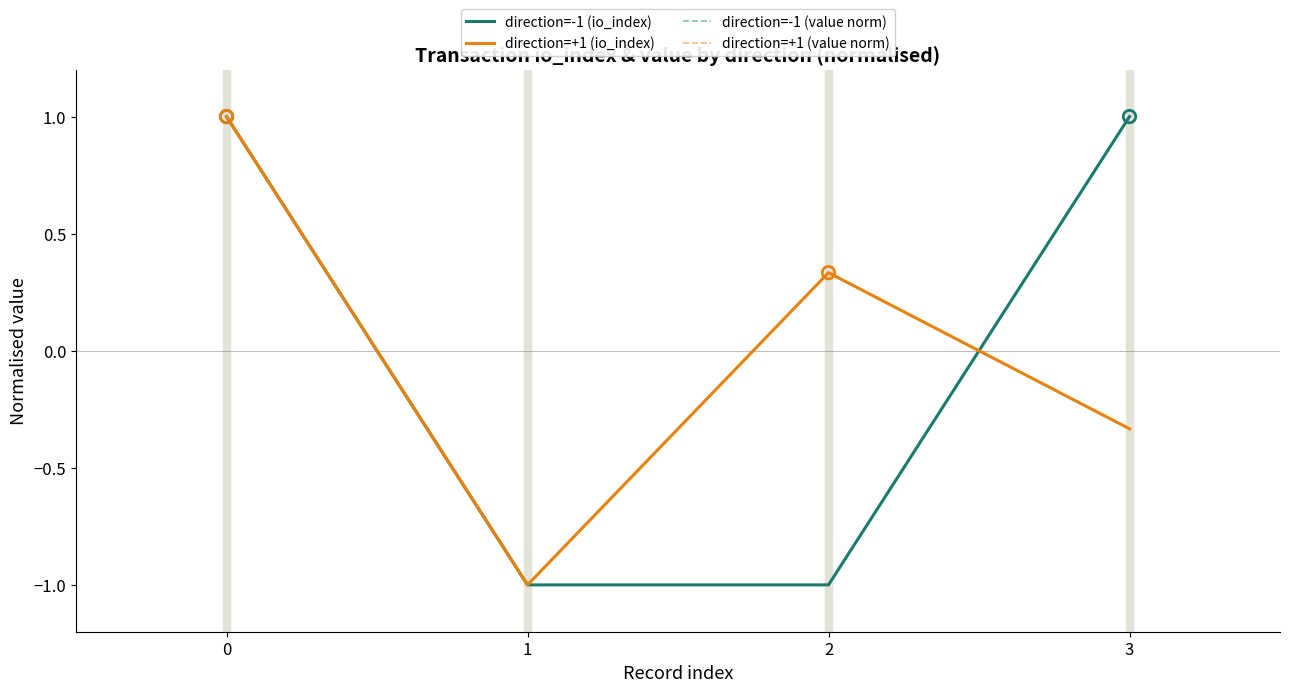

At how many categories does at least one series exceed 0?

3